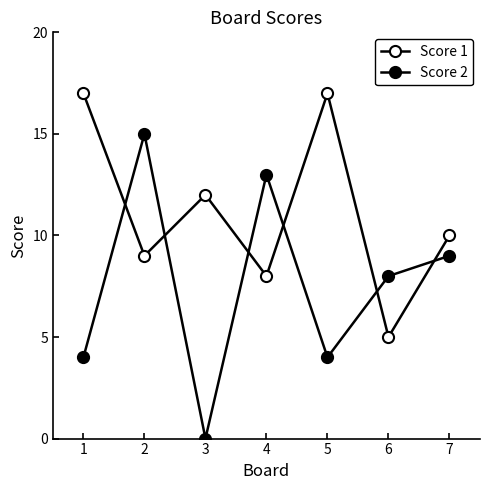

Where is the first local maximum for Score 1?

3